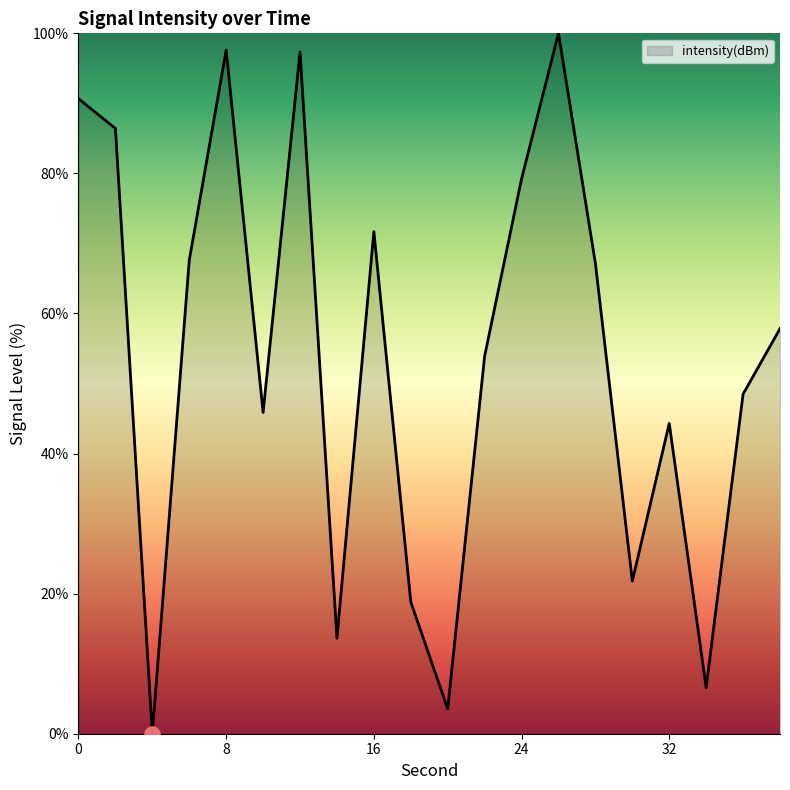

What is the maximum value shown in the chart?

100.0